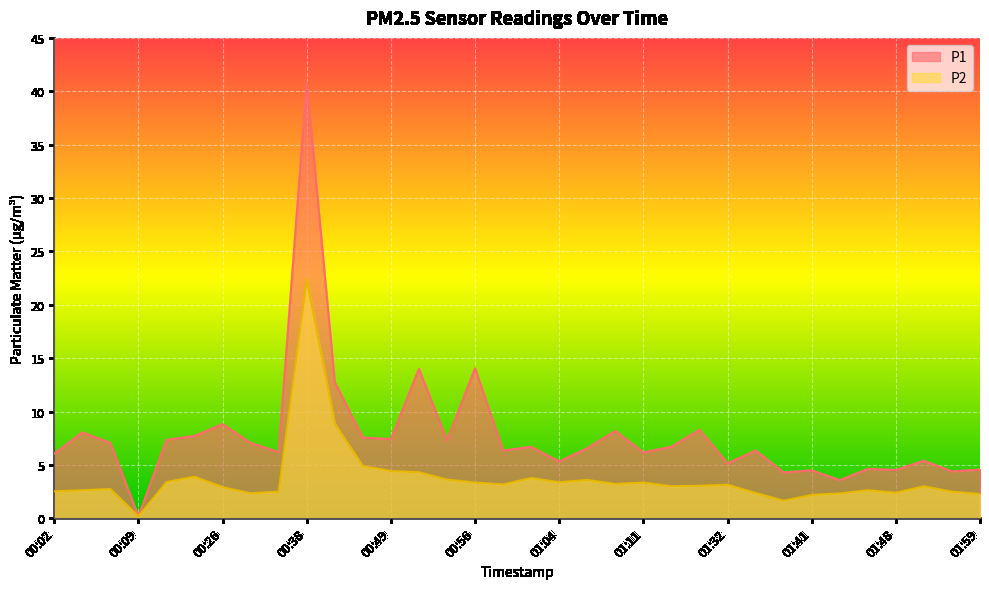

True or false: P2 and P1 cross at least once.

False